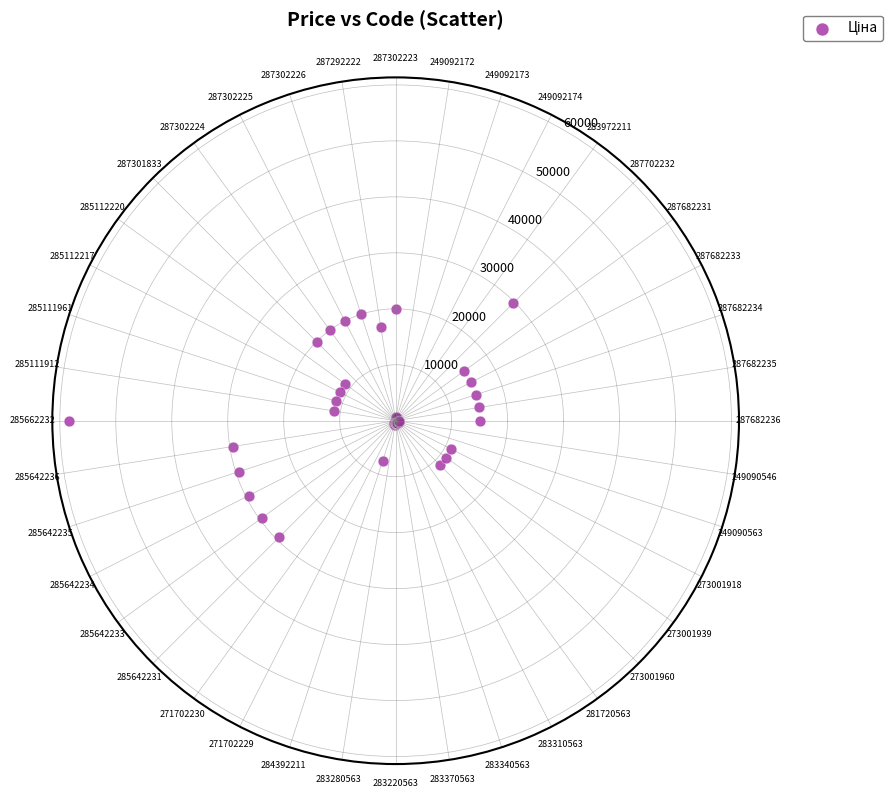

What is the range of Y values (max minus min)?

58394.5